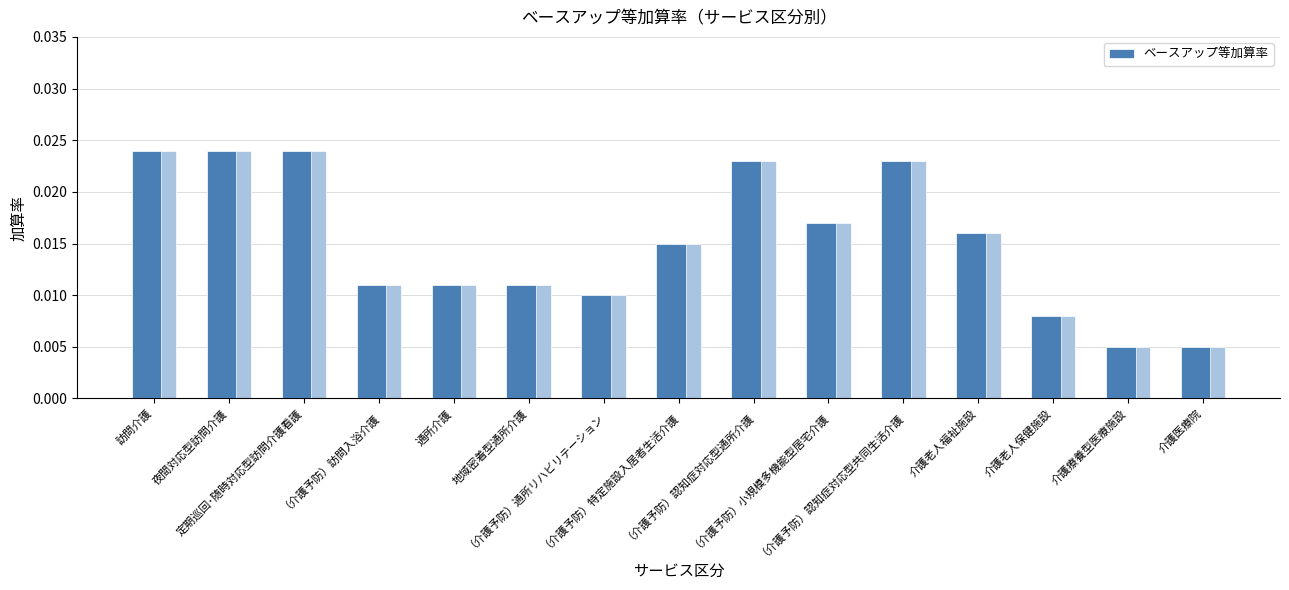

List the labels in order of value, largest first.

訪問介護, 夜間対応型訪問介護, 定期巡回･随時対応型訪問介護看護, （介護予防）認知症対応型通所介護, （介護予防）認知症対応型共同生活介護, （介護予防）小規模多機能型居宅介護, 介護老人福祉施設, （介護予防）特定施設入居者生活介護, （介護予防）訪問入浴介護, 通所介護, 地域密着型通所介護, （介護予防）通所リハビリテーション, 介護老人保健施設, 介護療養型医療施設, 介護医療院